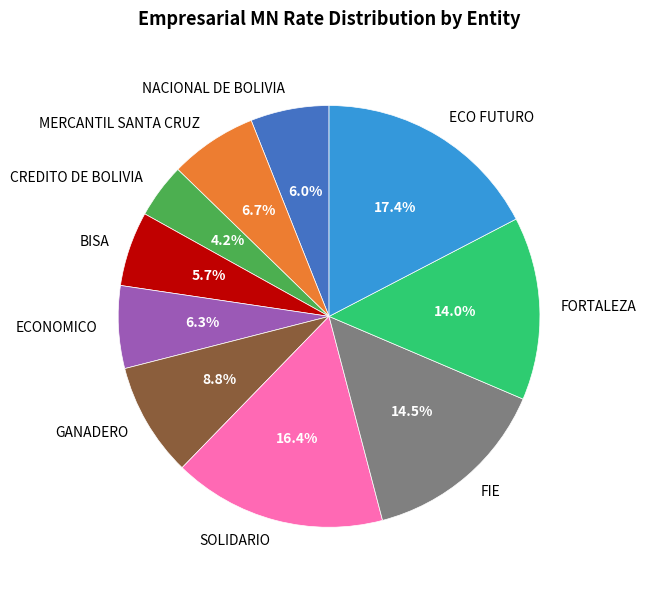

How many segments does this pie chart have?

10